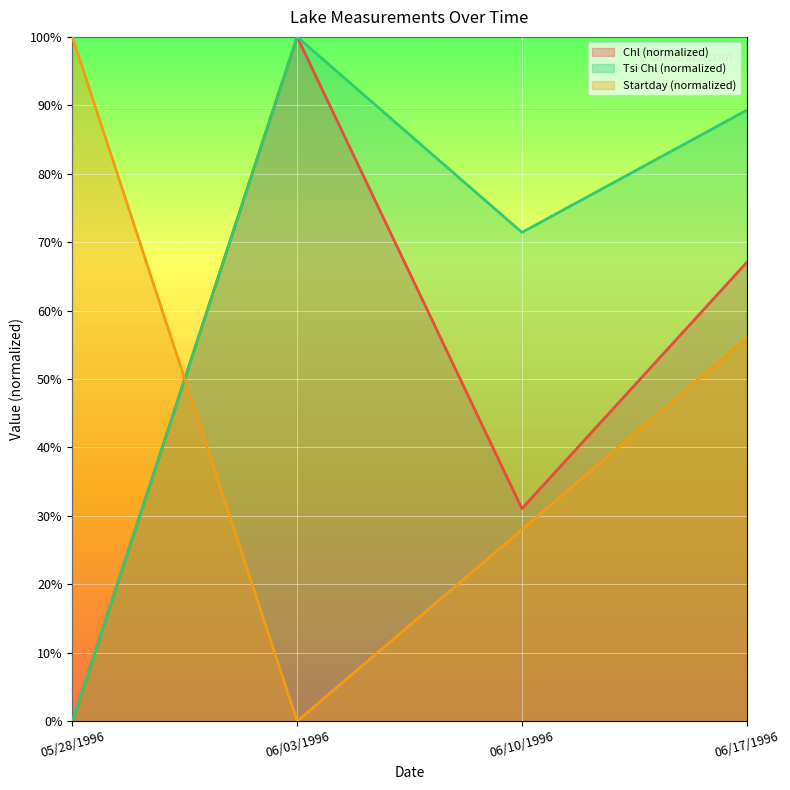

What is the sum of all Startday values?

184.0